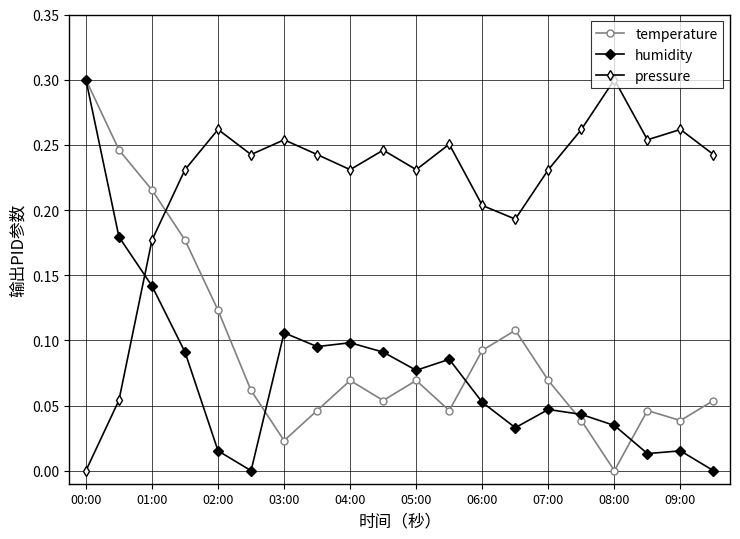

Which series has the largest total across all categories?

pressure